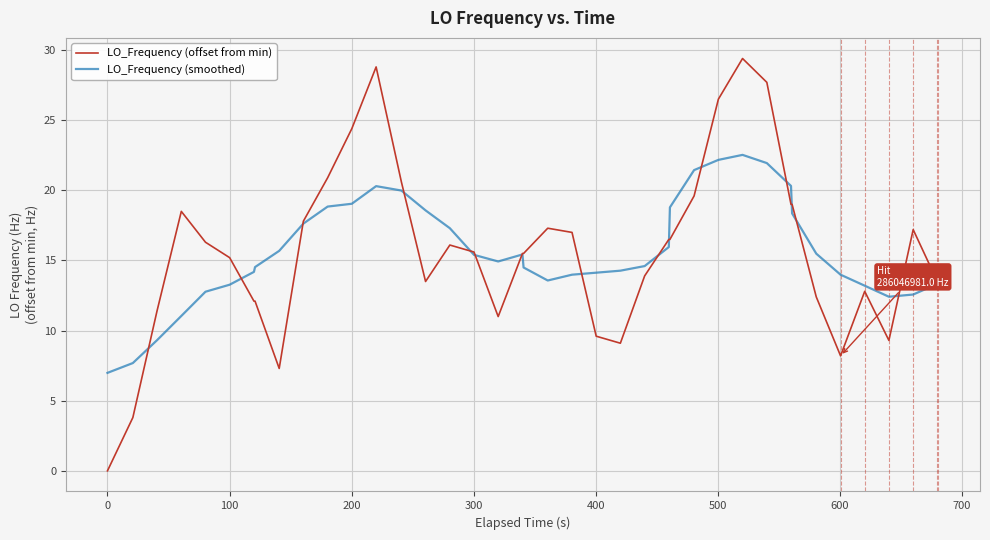

How many lines are shown in the chart?

2